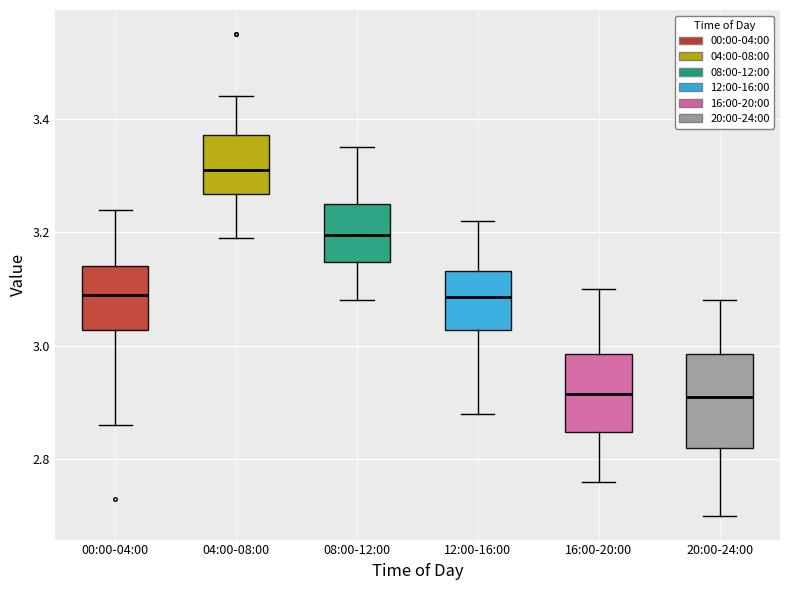

Comparing the boxes themselves (not the whiskers), which one is the tallest?

20:00-24:00